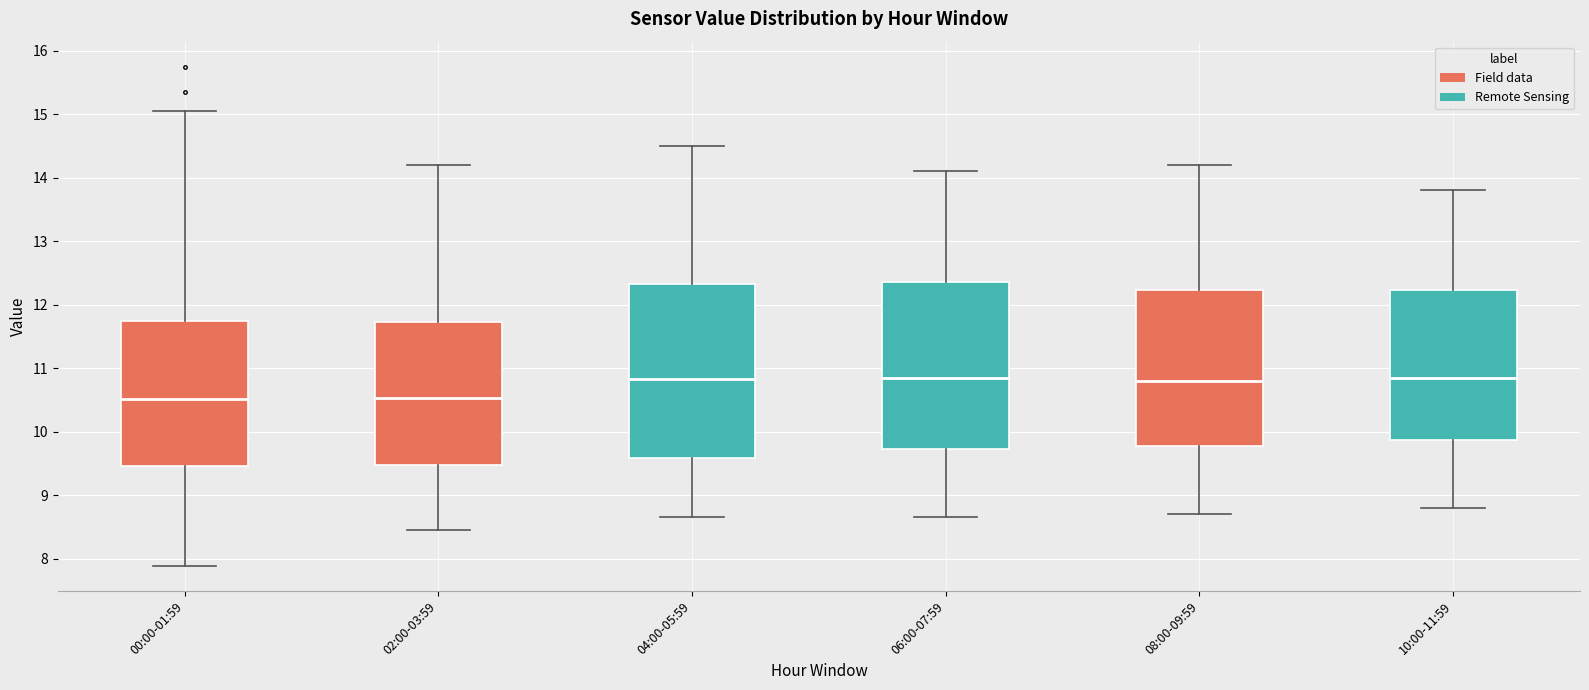

Reading left to right, transcribe this box plot: for each box, give where its median line is, the range the box spans, and where its two whiskers end, as read against the y-axis. The values are not printed on the chart, so give them approximately, as read against the axis.

00:00-01:59: median 10.5, box 9.5 to 11.7, whiskers 7.9 to 15.1
02:00-03:59: median 10.5, box 9.5 to 11.7, whiskers 8.5 to 14.2
04:00-05:59: median 10.8, box 9.6 to 12.3, whiskers 8.7 to 14.5
06:00-07:59: median 10.9, box 9.7 to 12.4, whiskers 8.7 to 14.1
08:00-09:59: median 10.8, box 9.8 to 12.2, whiskers 8.7 to 14.2
10:00-11:59: median 10.9, box 9.9 to 12.2, whiskers 8.8 to 13.8